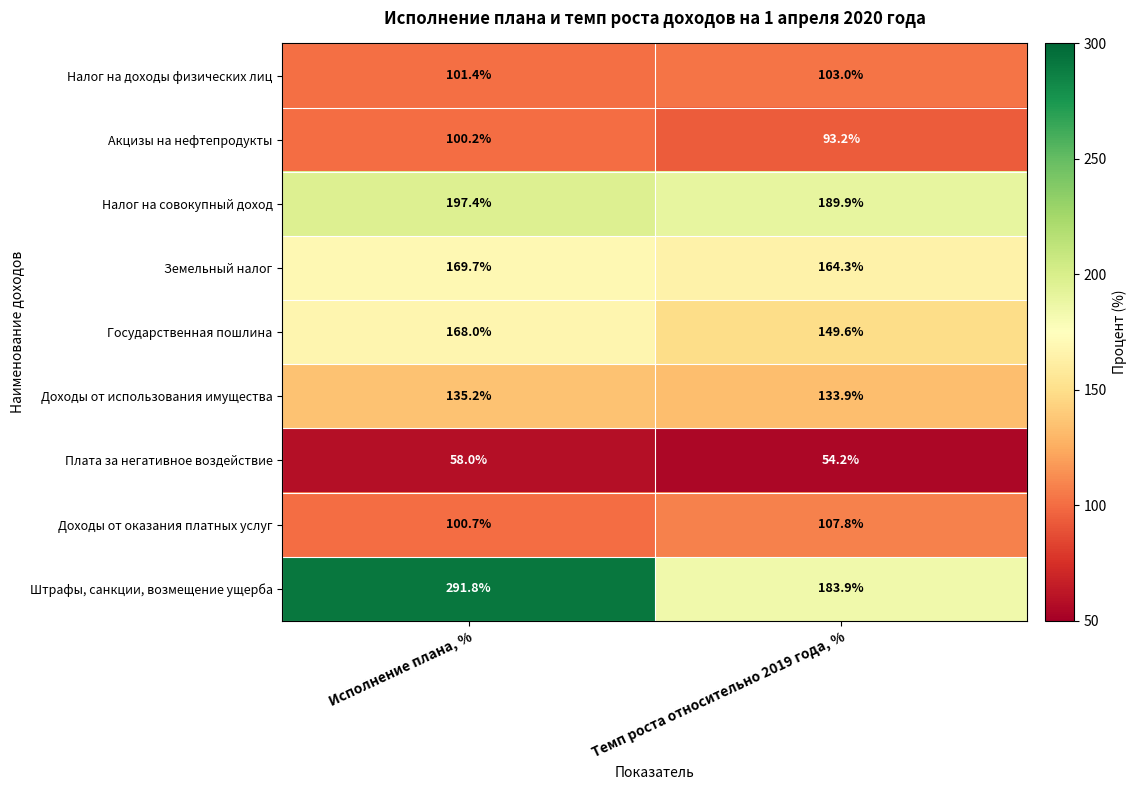

Which category has the lowest value across all series?

Темп роста относительно 2019 года, %